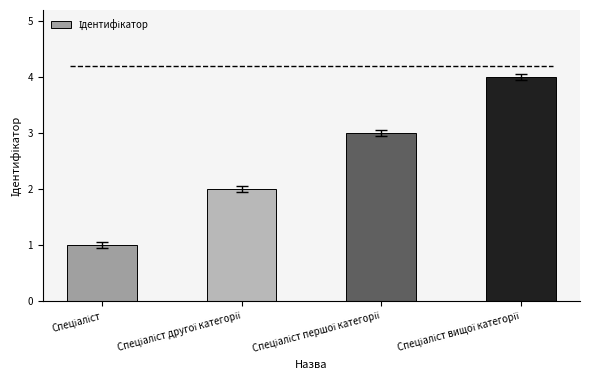

What is the sum of all values?

10